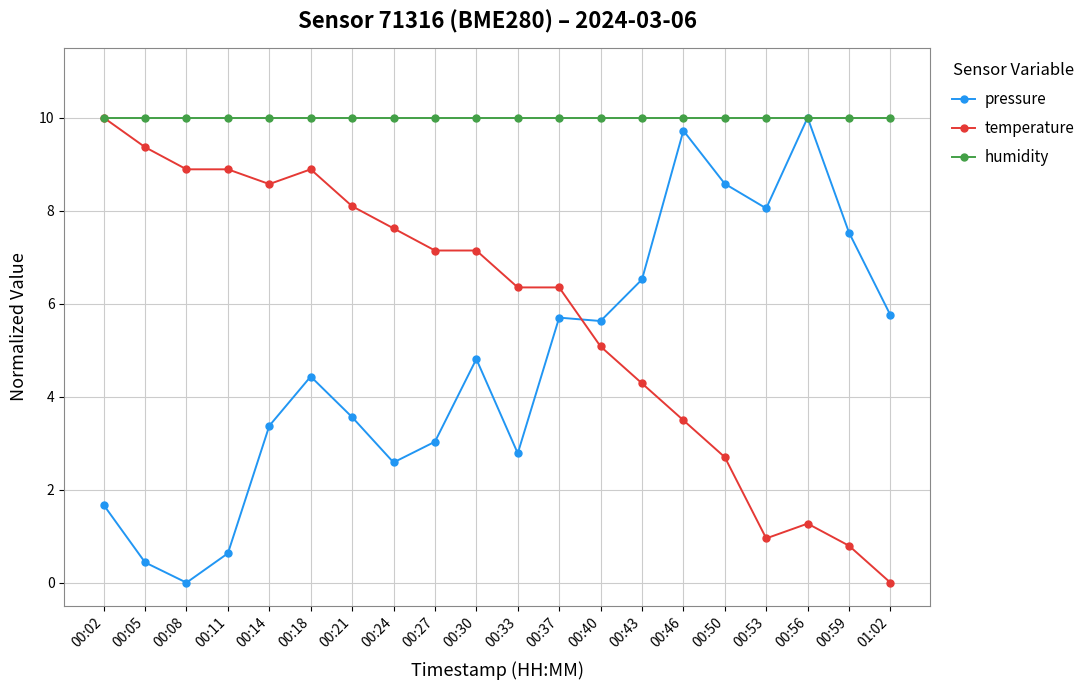

Reading right to left, list all the values displayed in this chart.

pressure: 5.8	7.5	10.0	8.0	8.6	9.7	6.5	5.6	5.7	2.8	4.8	3.0	2.6	3.6	4.4	3.4	0.6	0.0	0.4	1.7
temperature: 0.0	0.8	1.3	1.0	2.7	3.5	4.3	5.1	6.3	6.3	7.1	7.1	7.6	8.1	8.9	8.6	8.9	8.9	9.4	10.0
humidity: 10.0	10.0	10.0	10.0	10.0	10.0	10.0	10.0	10.0	10.0	10.0	10.0	10.0	10.0	10.0	10.0	10.0	10.0	10.0	10.0